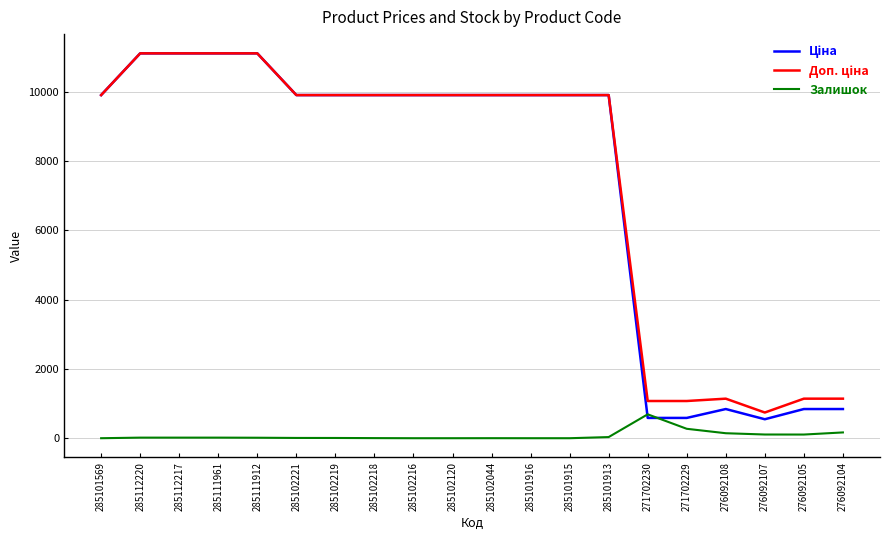

The value of Залишок at 285101569 is 0.0. True or false?

True